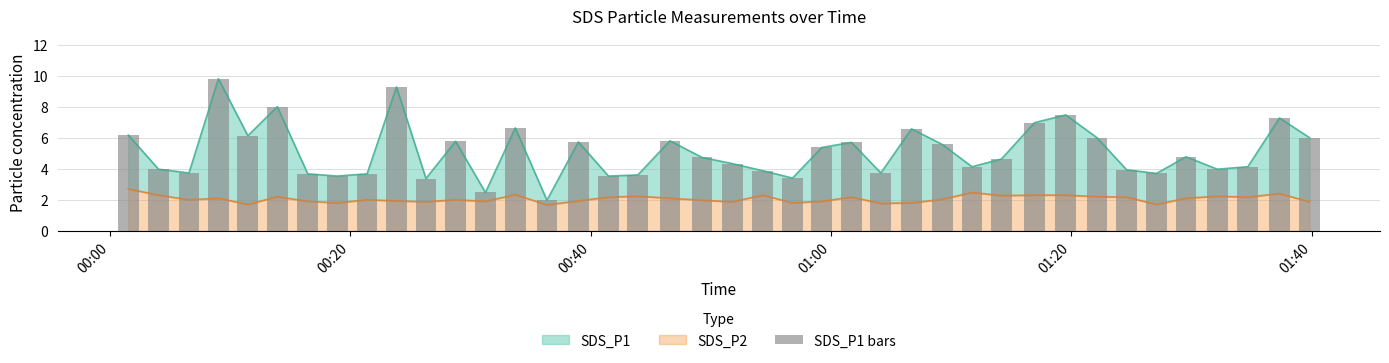

Reading left to right, list all the values displayed in this chart.

6.2	4.0	3.7	9.8	6.1	8.0	3.7	3.5	3.7	9.3	3.4	5.8	2.5	6.6	2.0	5.7	3.5	3.6	5.8	4.7	4.3	3.9	3.4	5.4	5.7	3.7	6.6	5.6	4.1	4.6	7.0	7.5	6.0	3.9	3.7	4.8	4.0	4.1	7.3	6.0